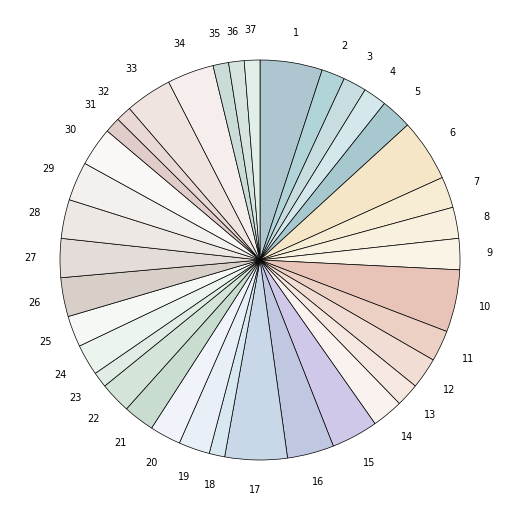

Count the number of slices in the pie.

37